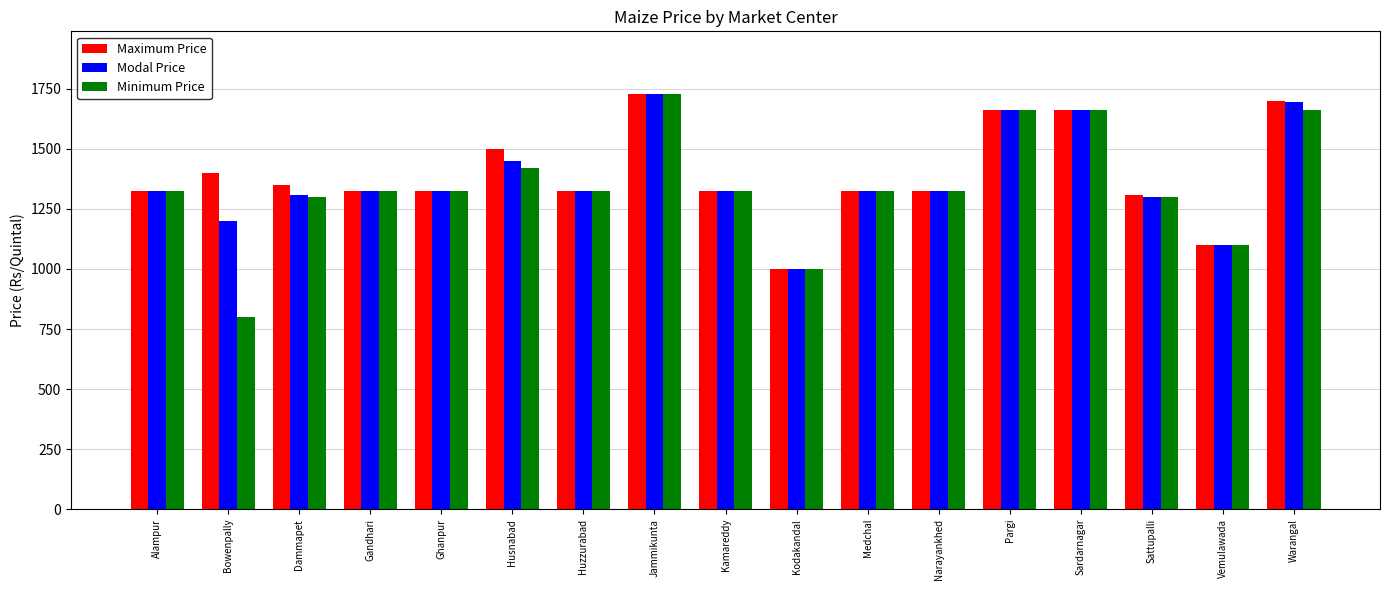

List the series in order of their overall mean, highest first.

Maximum Price, Modal Price, Minimum Price